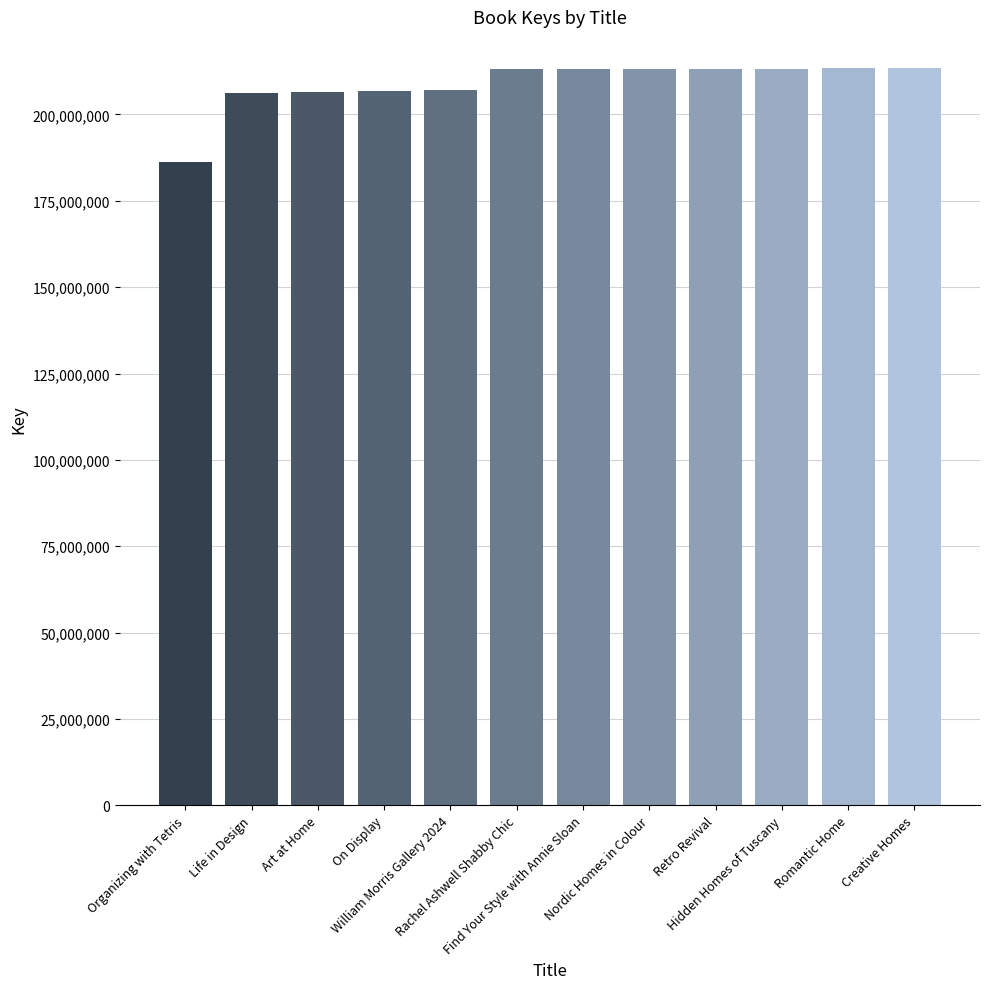

What is the sum of all values?

2506218444